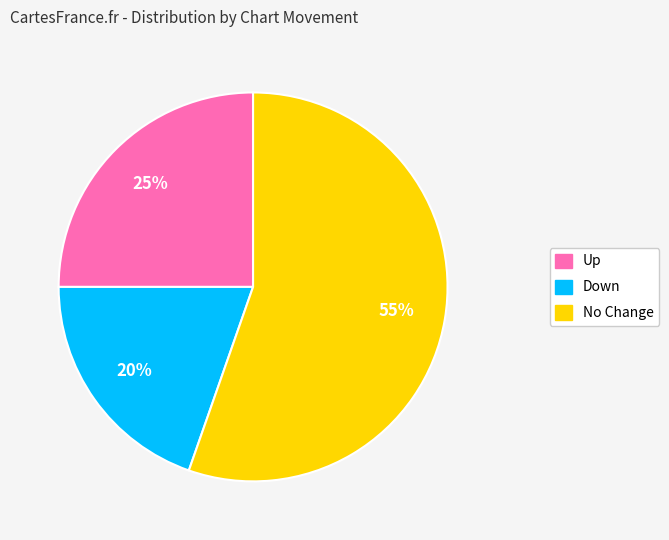

Count the number of slices in the pie.

3